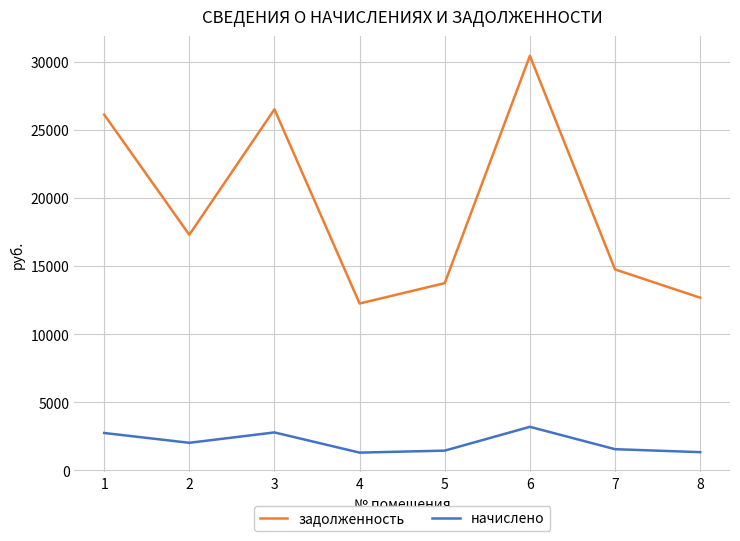

What is the minimum value shown in the chart?

1292.8